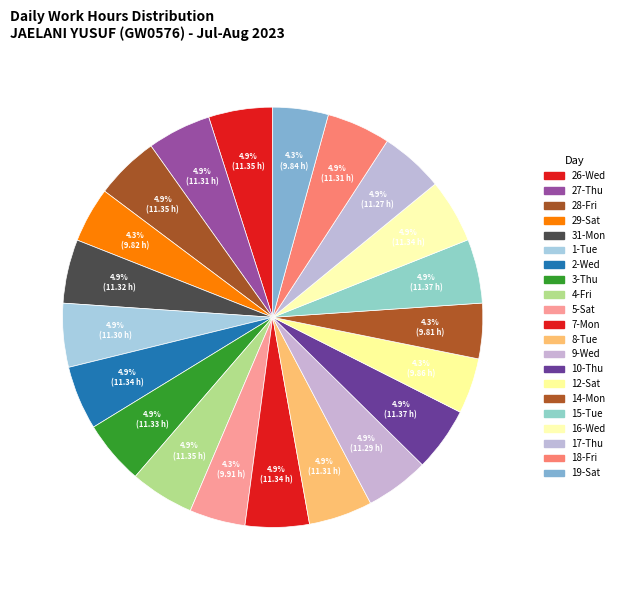

To the nearest percent, what is the combined percentage of 9-Wed and 31-Mon?

10%